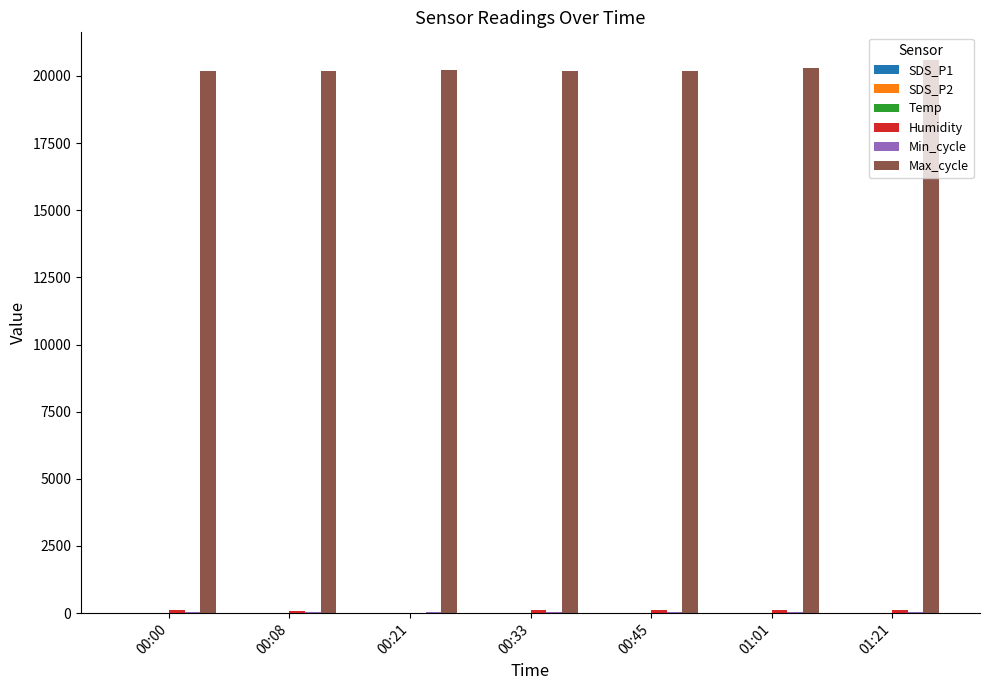

What is the sum of all Max_cycle values?

141816.0